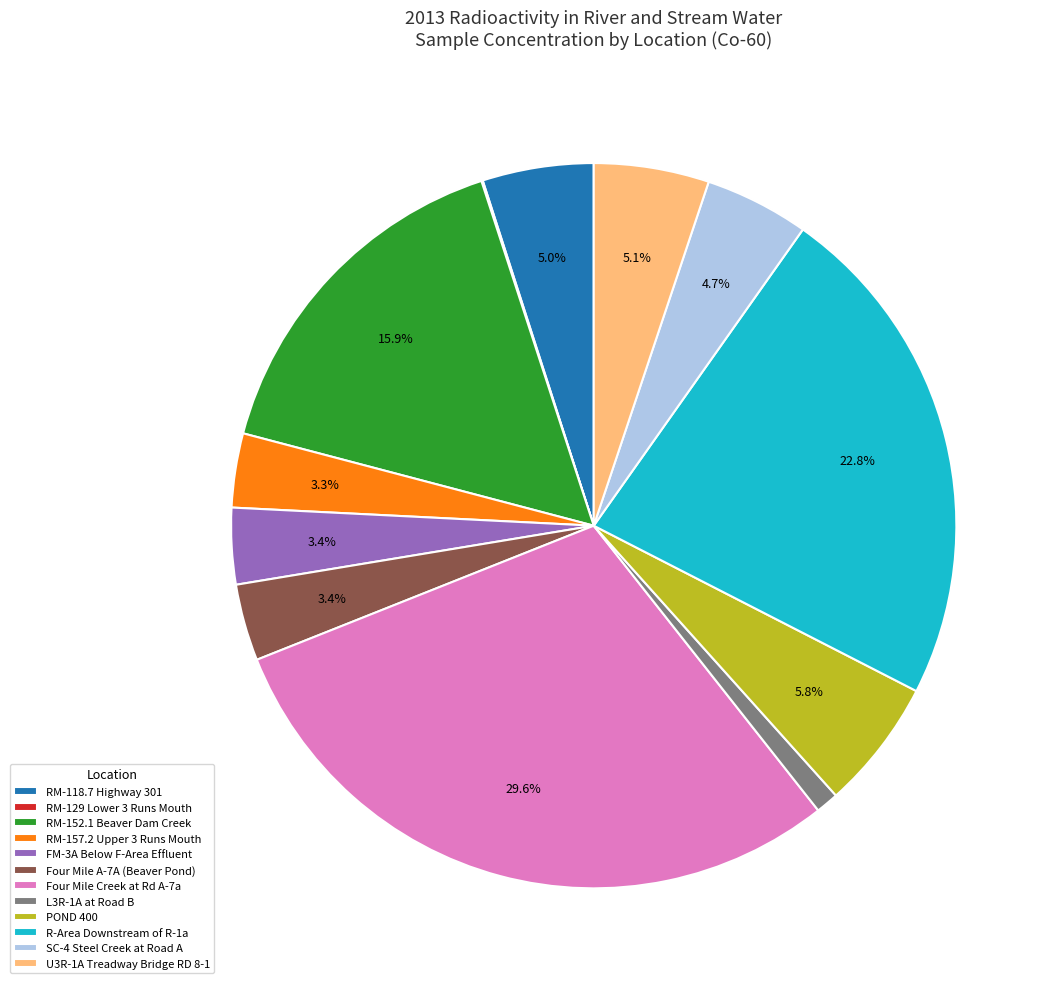

What percentage is NOT represented by Four Mile A-7A (Beaver Pond)?

96.6%